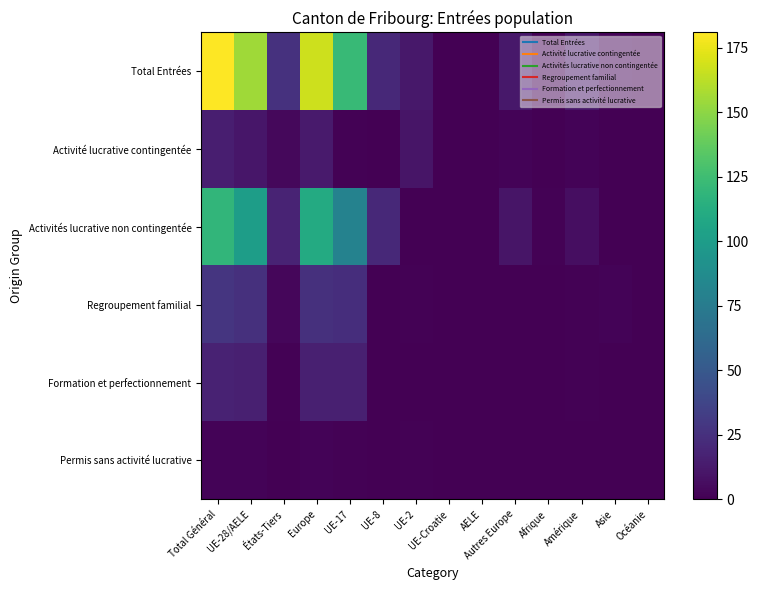

Count the number of categories in the chart.

14